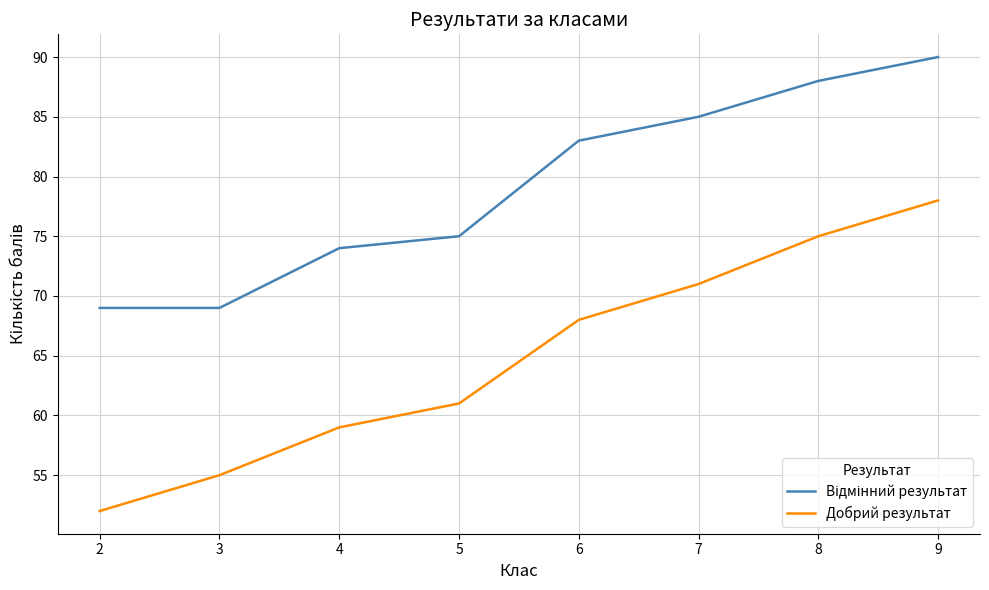

At which category is the sum across all series the highest?

9